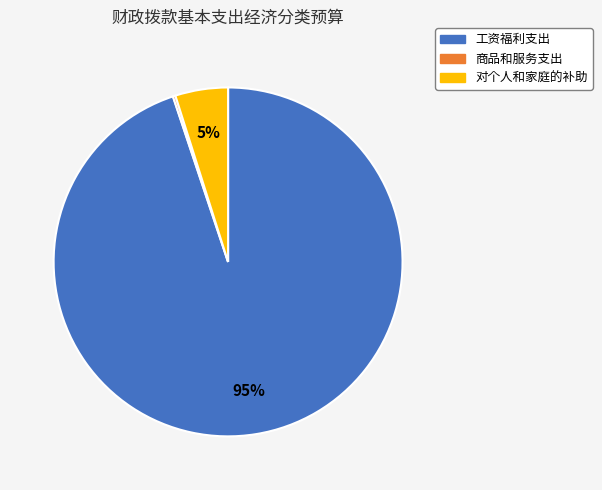

Does 对个人和家庭的补助 account for over 50% of the chart?

No